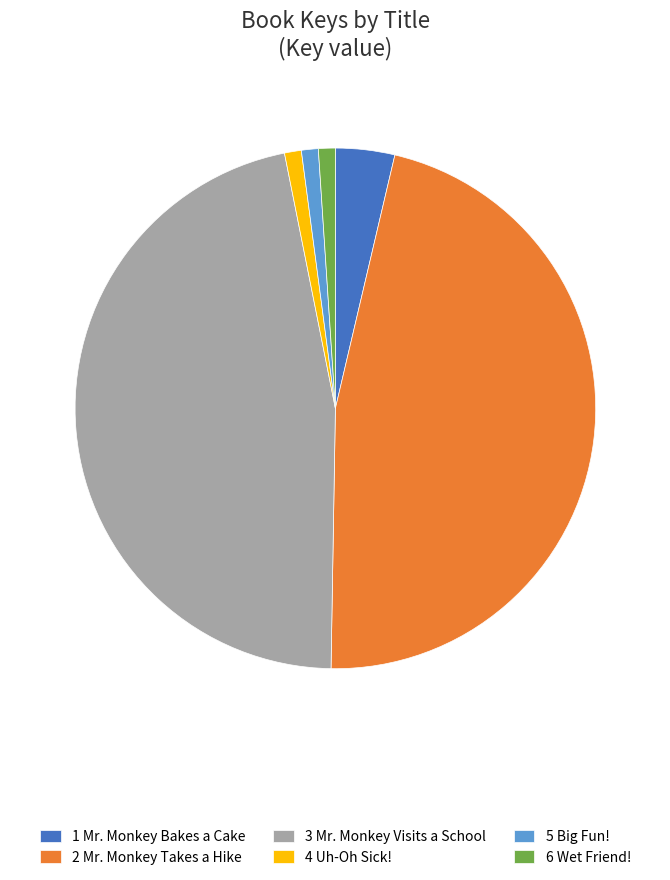

Which has a higher value, 6 Wet Friend! or 3 Mr. Monkey Visits a School?

3 Mr. Monkey Visits a School